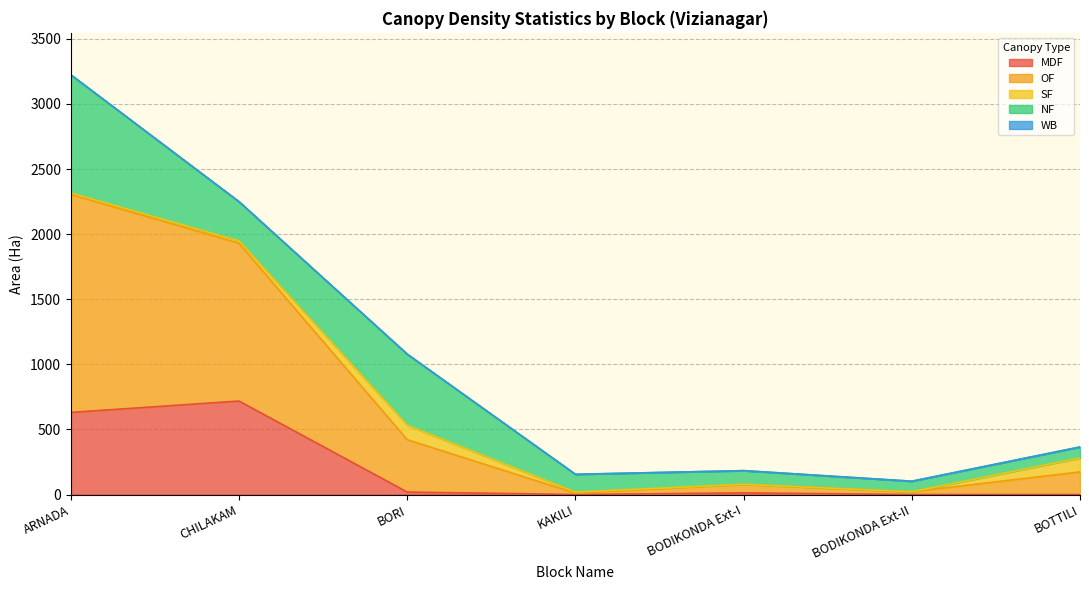

The value of SF at BORI is 111.5. True or false?

True